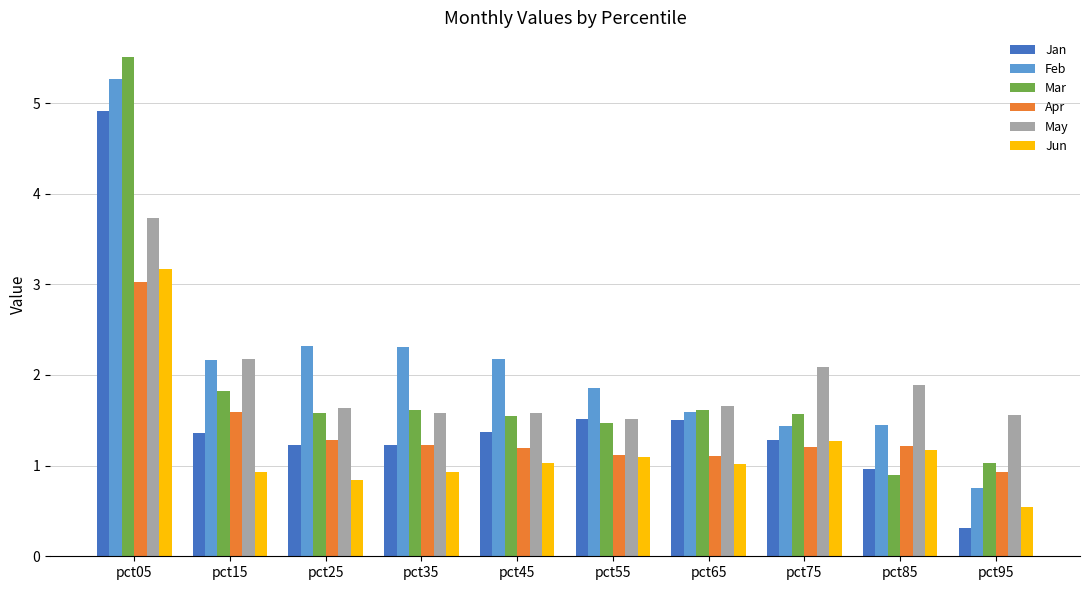

What is the sum of all May values?

19.4